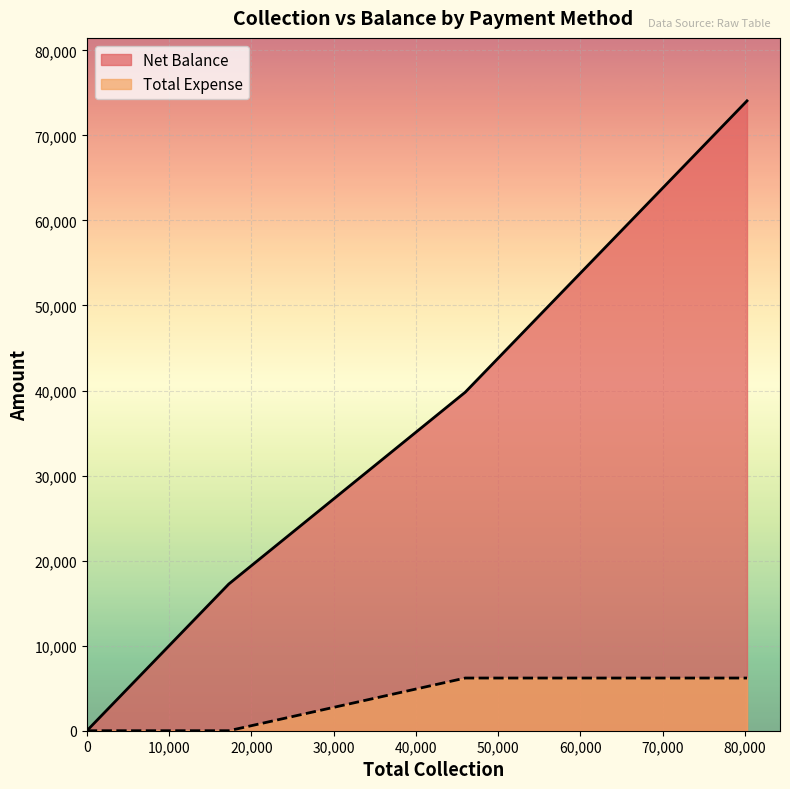

At how many categories does at least one series exceed 65403?

1